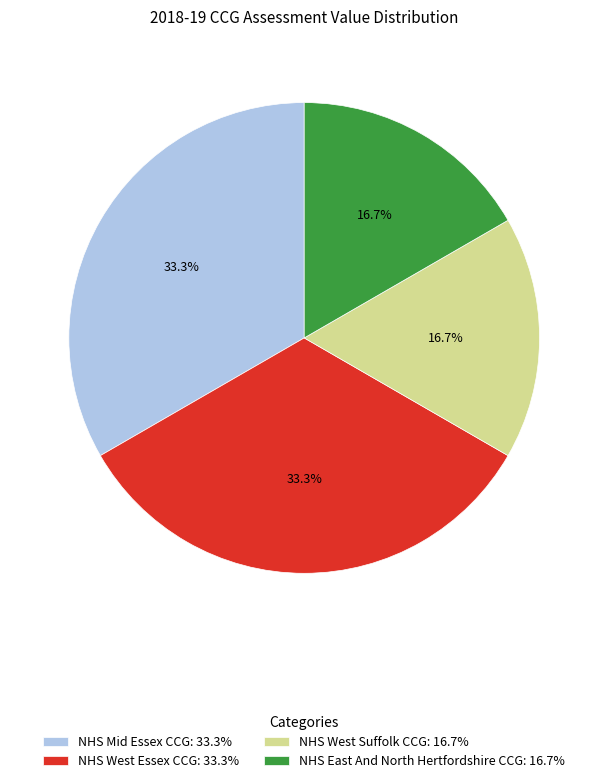

How many segments does this pie chart have?

4